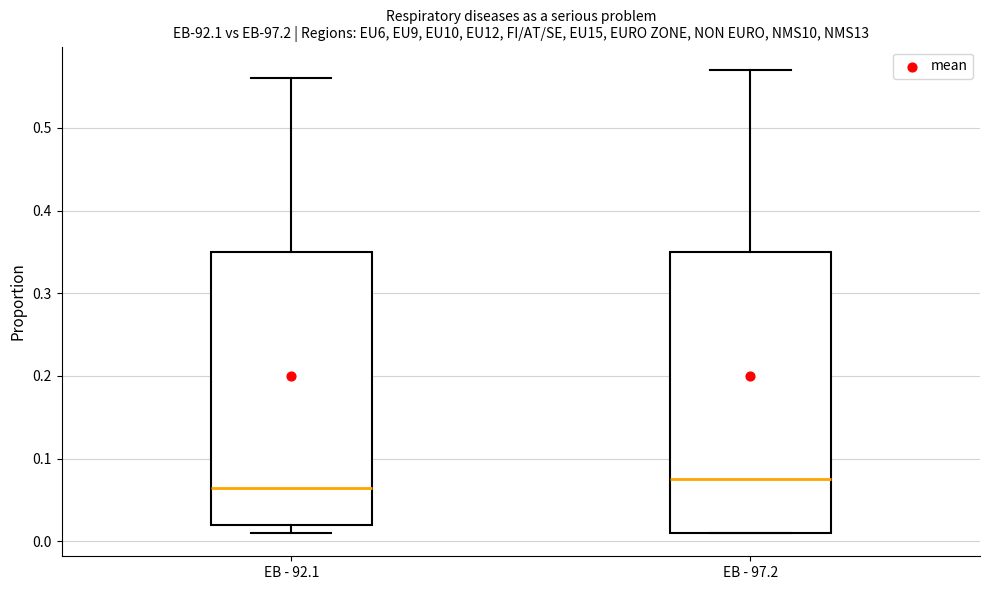

Reading left to right, read every box against the y-axis: the position of its median line, the range the box covers, and the ends of its whiskers. The values are not printed on the chart, so give them approximately, as read against the axis.

EB - 92.1: median 0.07, box 0.02 to 0.35, whiskers 0.01 to 0.56
EB - 97.2: median 0.08, box 0.01 to 0.35, whiskers 0.01 to 0.57